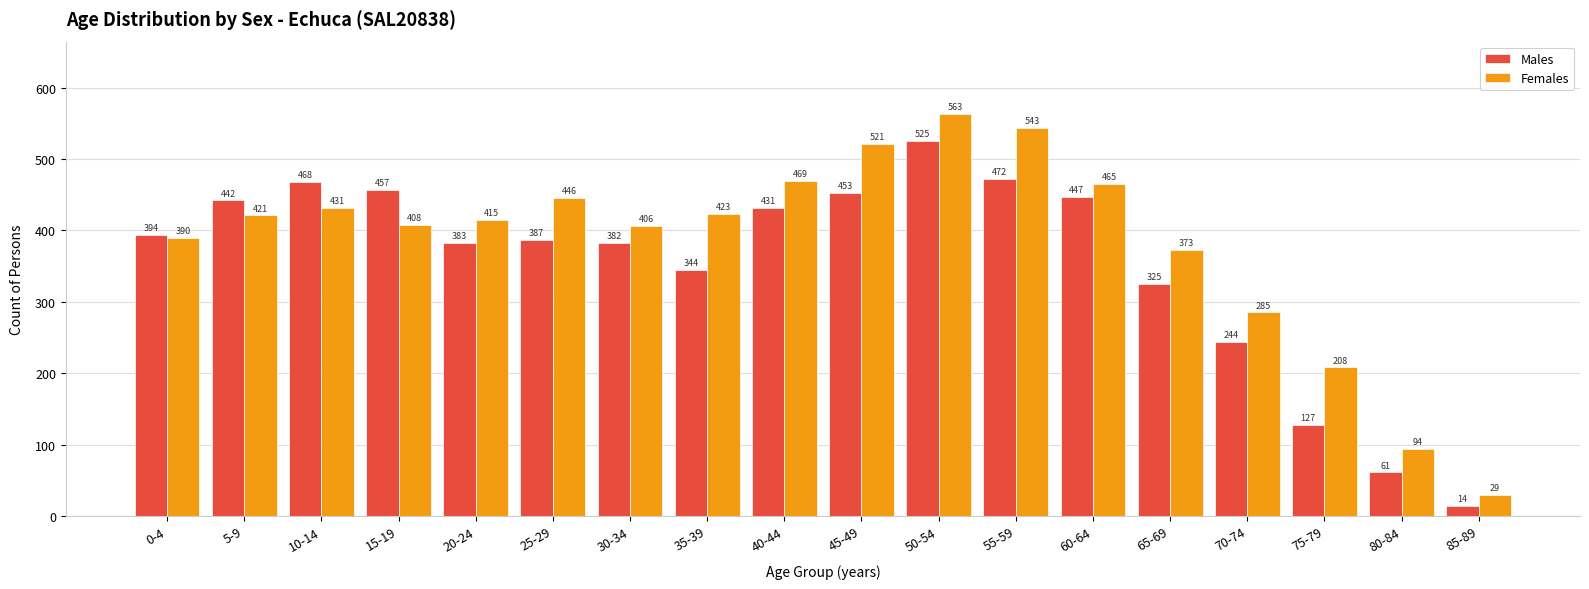

Read the Males value at 15-19, to the nearest 100.

500